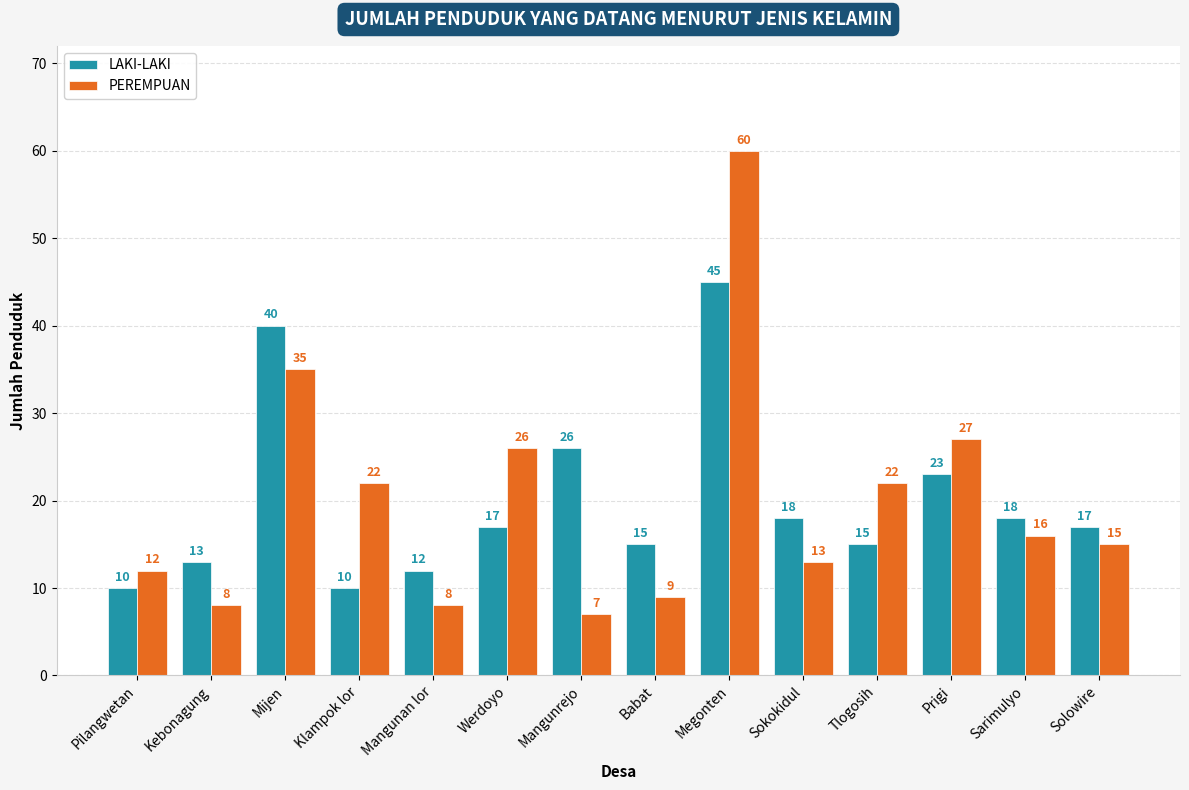

What is the spread (max minus min) of values at Solowire?

2